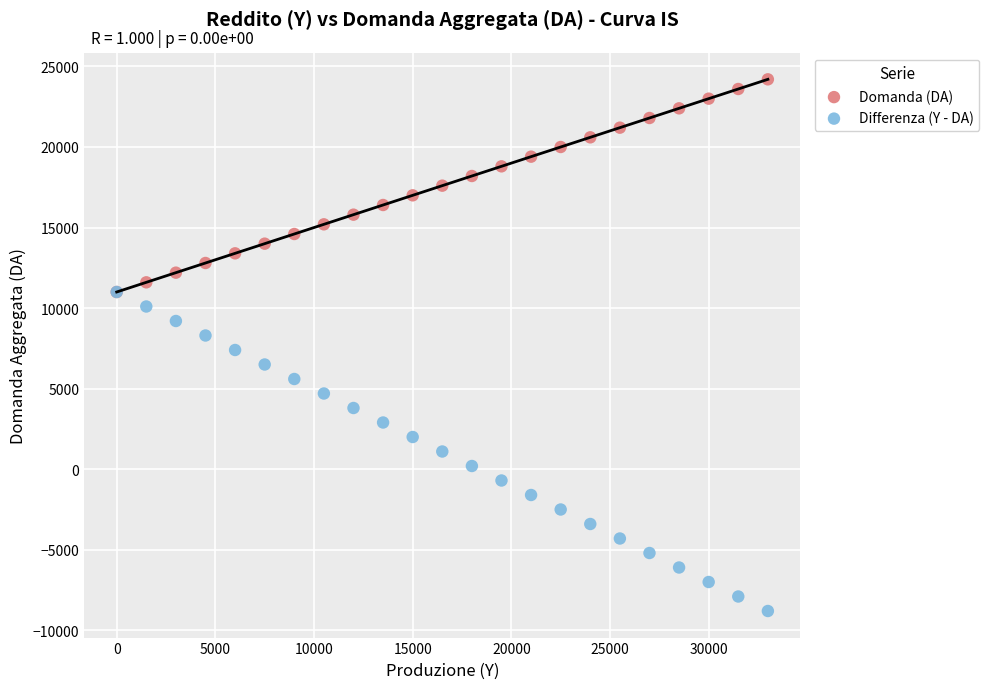

What are all the series names shown in the legend?

Domanda (DA), Differenza (Y - DA)